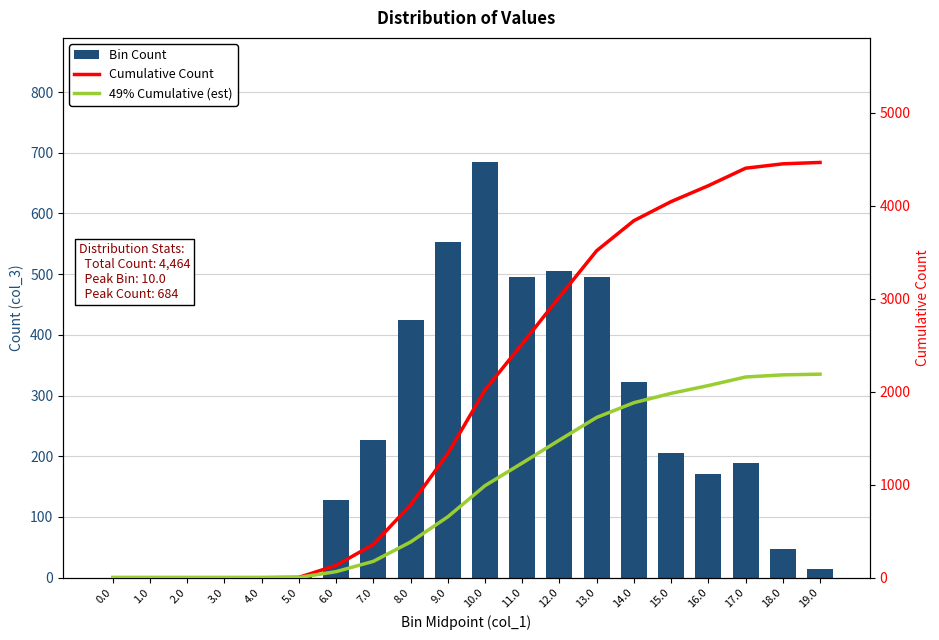

Which has a higher value, 15.0 or 5.0?

15.0